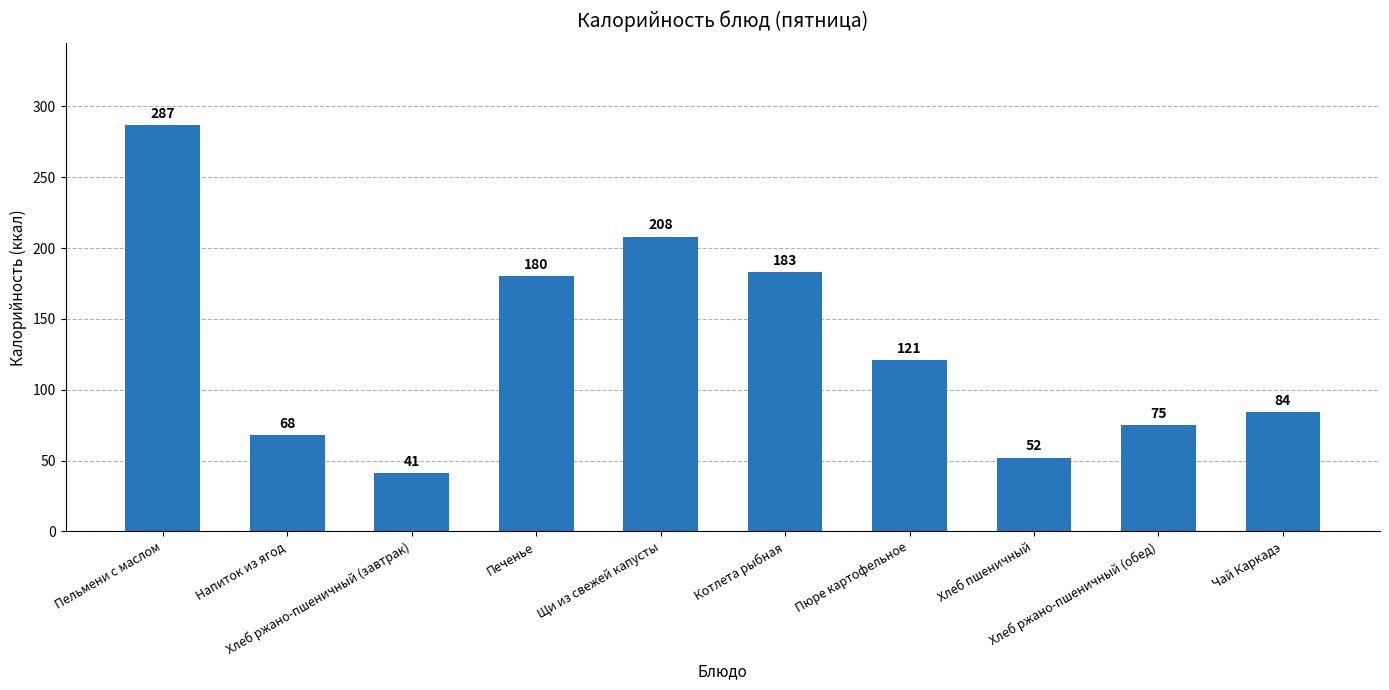

How many categories are shown in the chart?

10